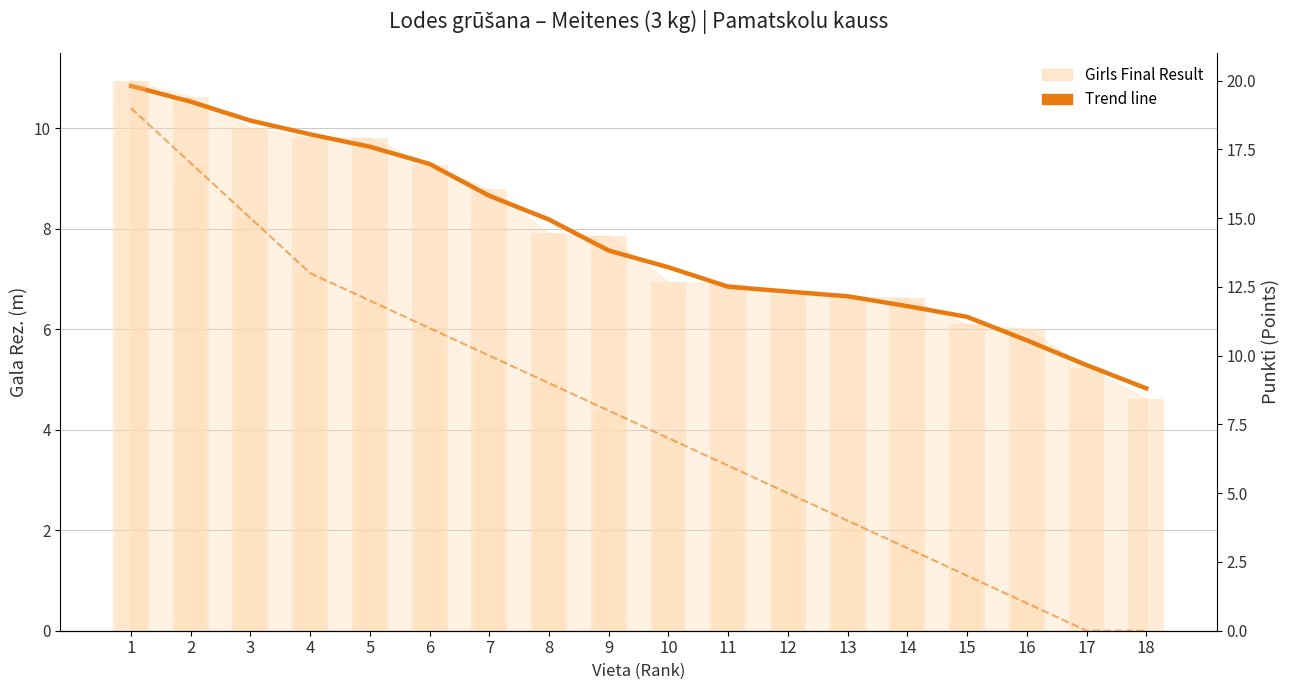

How many positive values does the Points (trend) series have?

16